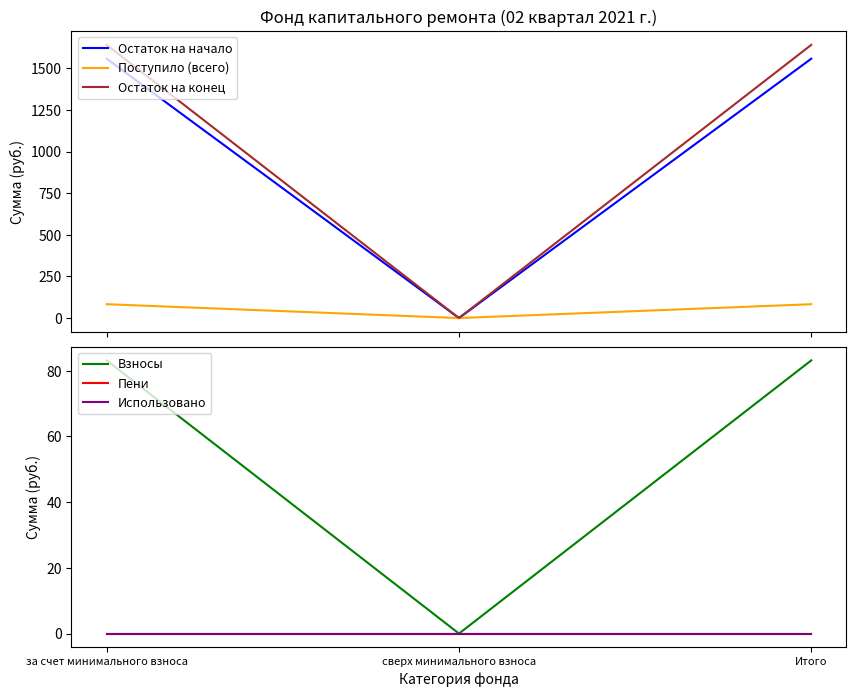

Which series has the largest range (max minus min)?

Остаток на конец